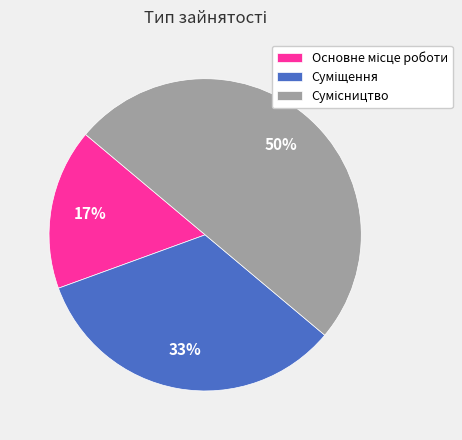

How many slices are in this pie chart?

3